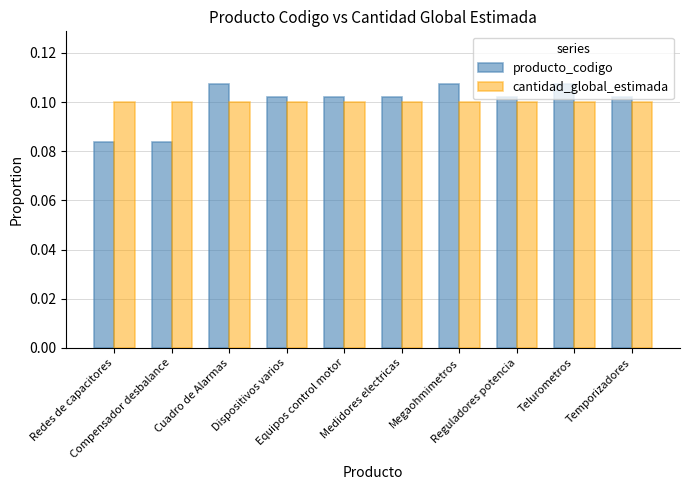

What is the sum of all cantidad_global_estimada values?

1.0